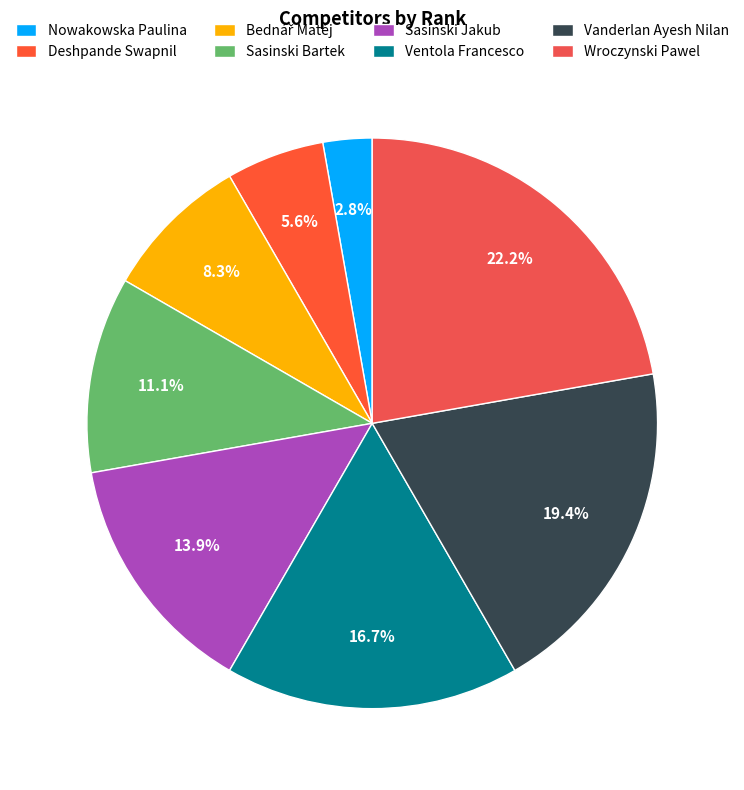

What is the total percentage of Deshpande Swapnil and Sasinski Bartek?

16.7%